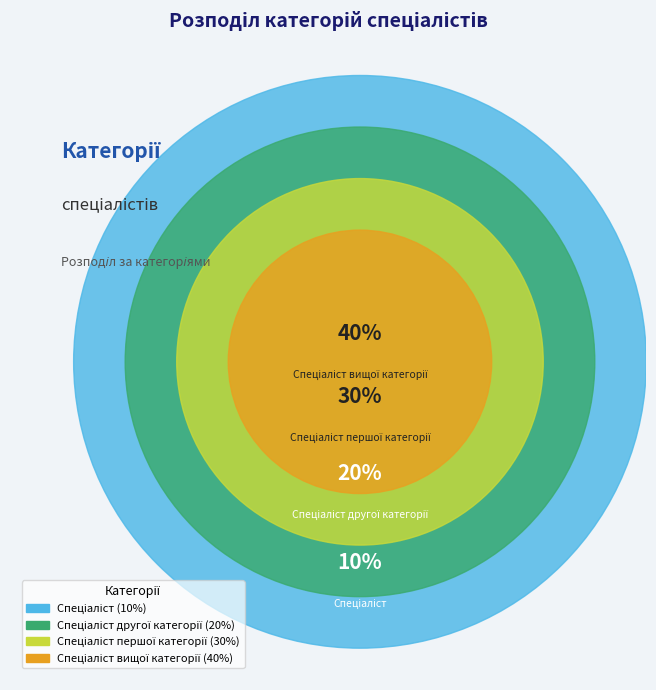

Between Спеціаліст вищої категорії and Спеціаліст першої категорії, which is larger?

Спеціаліст вищої категорії